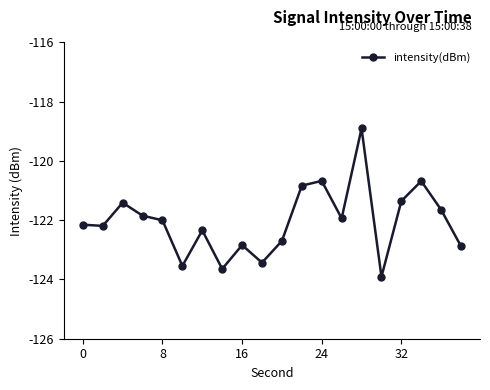

What is the smallest value displayed?

-123.9